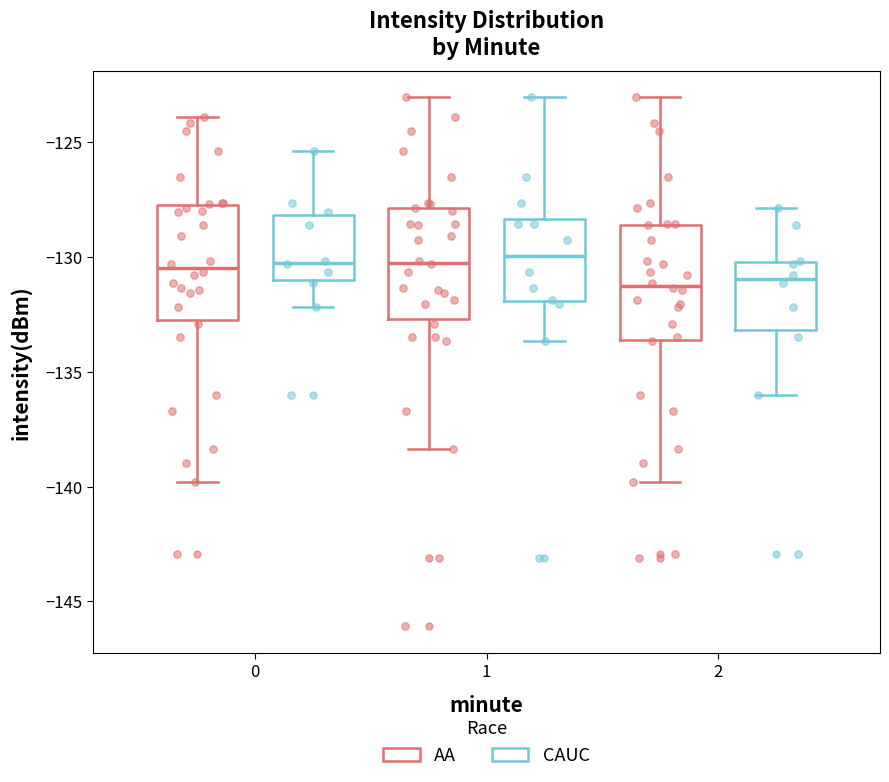

Reading left to right, transcribe this box plot: for each box, give where its median line is, the range the box spans, and where its two whiskers end, as read against the y-axis. The values are not printed on the chart, so give them approximately, as read against the axis.

0 (AA): median -130.5, box -132.5 to -127.5, whiskers -140.0 to -124.0
0 (CAUC): median -130.5, box -131.0 to -128.0, whiskers -132.0 to -125.5
1 (AA): median -130.5, box -132.5 to -128.0, whiskers -138.5 to -123.0
1 (CAUC): median -130.0, box -132.0 to -128.5, whiskers -133.5 to -123.0
2 (AA): median -131.5, box -133.5 to -128.5, whiskers -140.0 to -123.0
2 (CAUC): median -131.0, box -133.0 to -130.0, whiskers -136.0 to -128.0